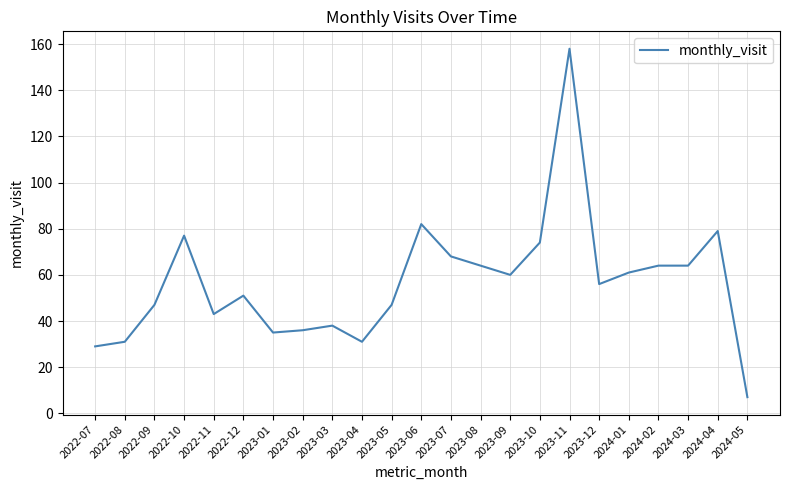

What is the difference between the maximum and second lowest values?

129